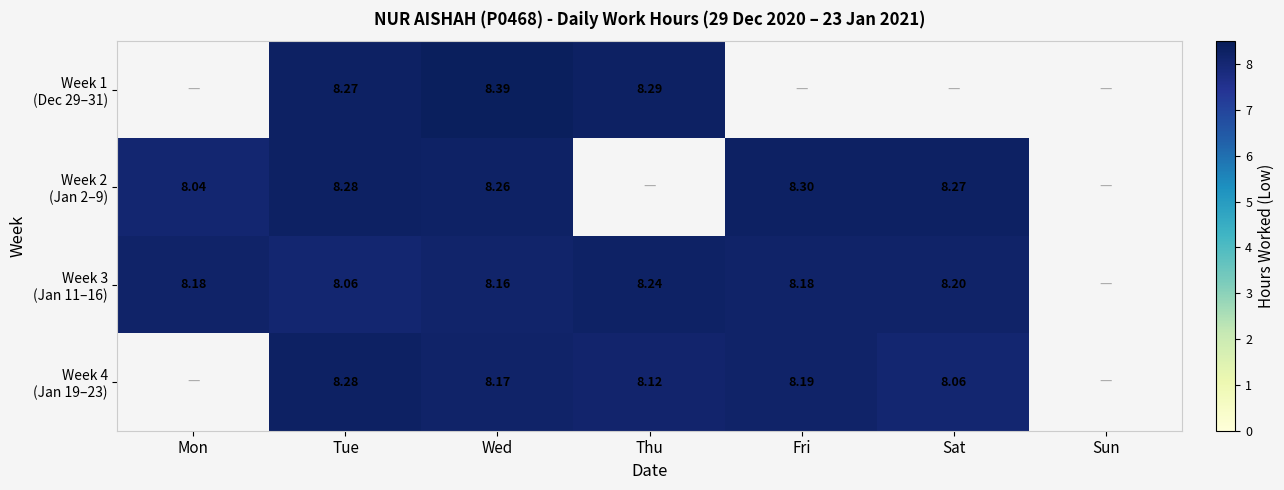

Which category has the lowest value in the Week 2 (Jan 2–9) series?

Mon